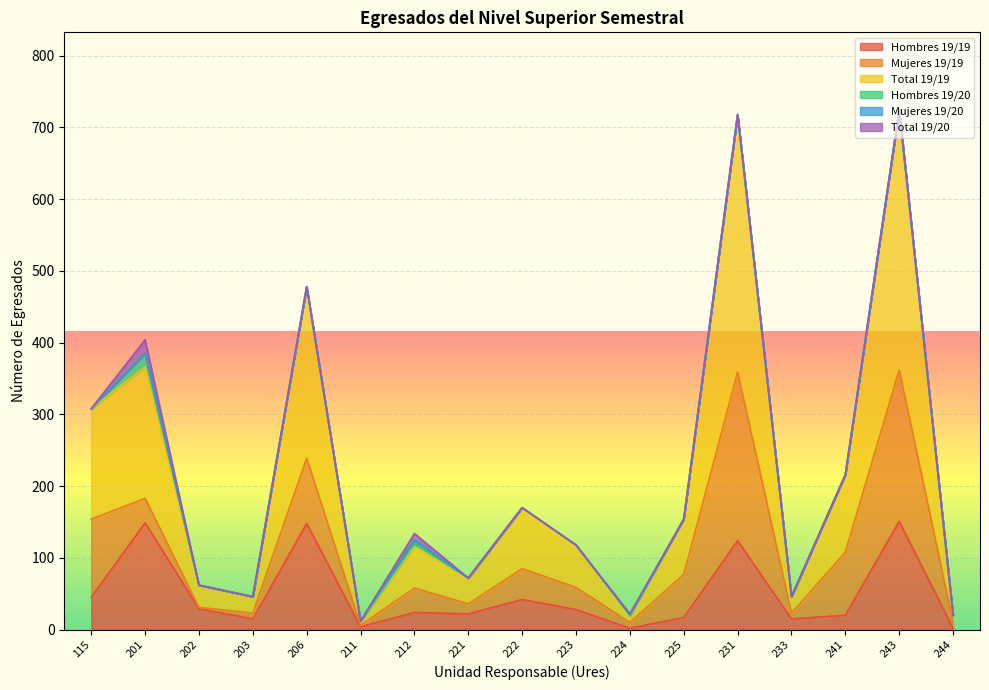

Between 115 and 241, which is larger?

115